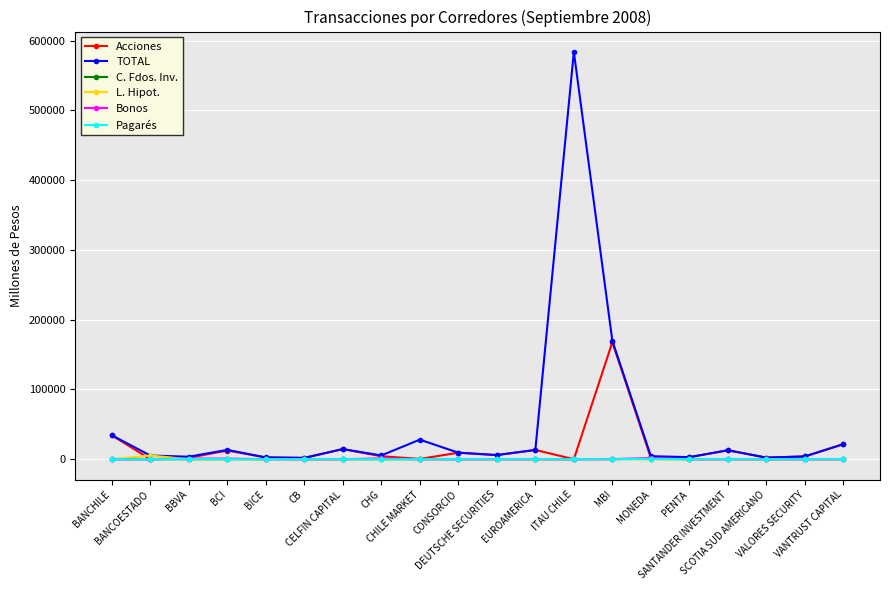

Which series has the largest total across all categories?

TOTAL